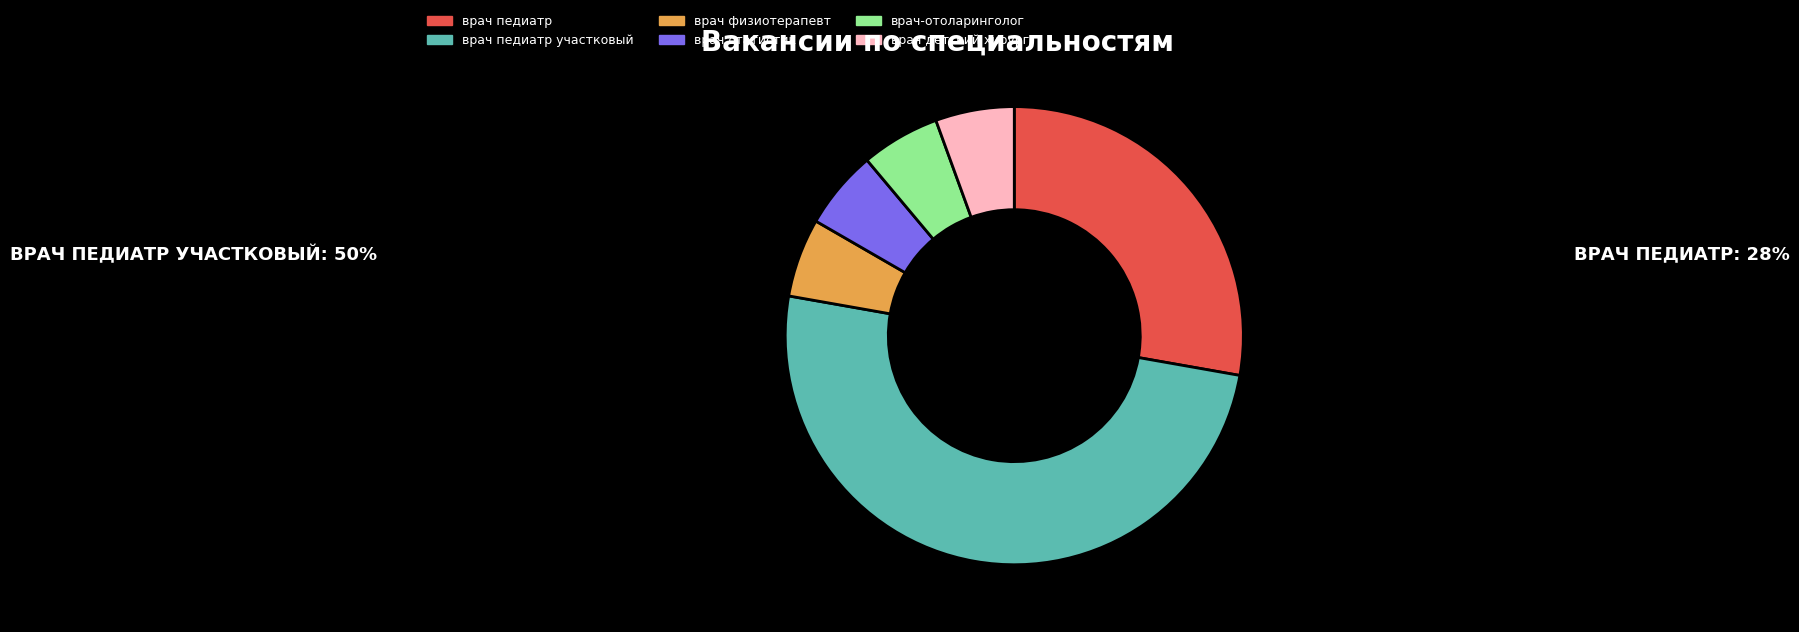

Does врач детский хирург account for over 50% of the chart?

No